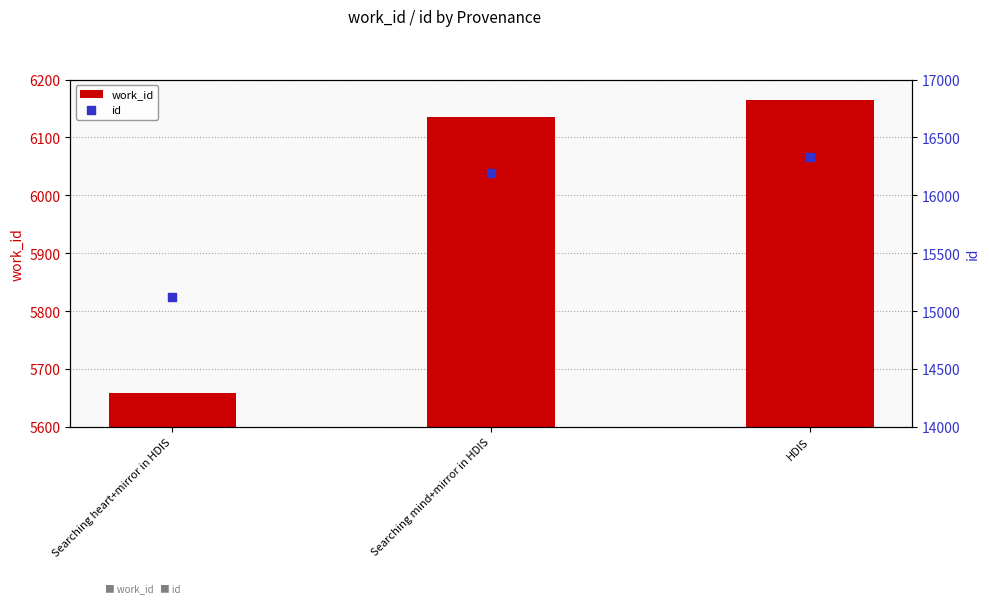

Which series has the largest total across all categories?

id